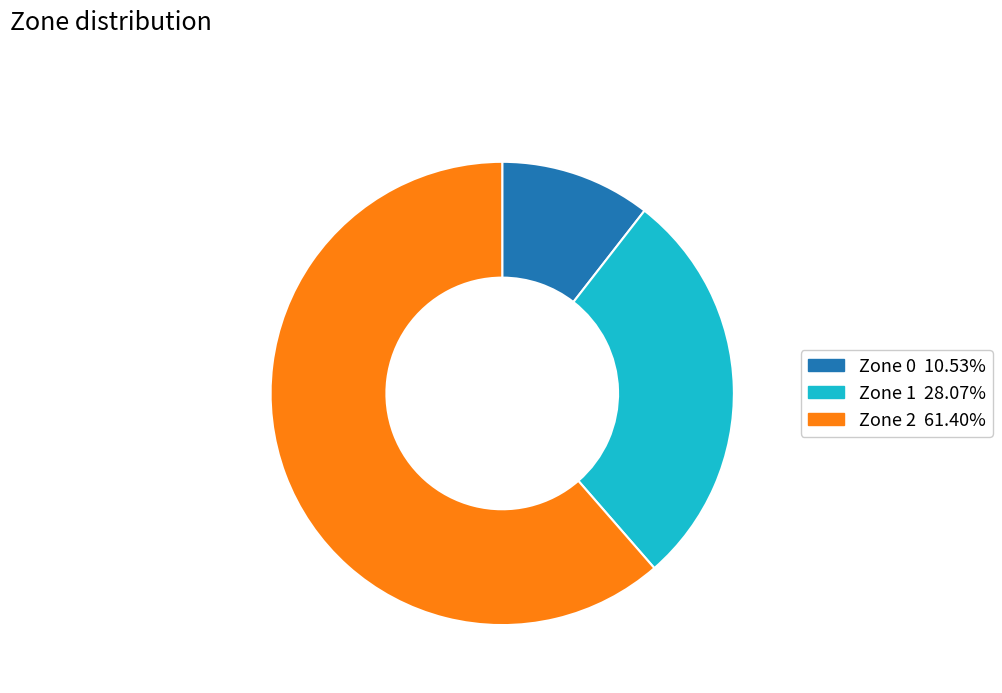

Is it true that Zone 2 is 72% of the pie?

False